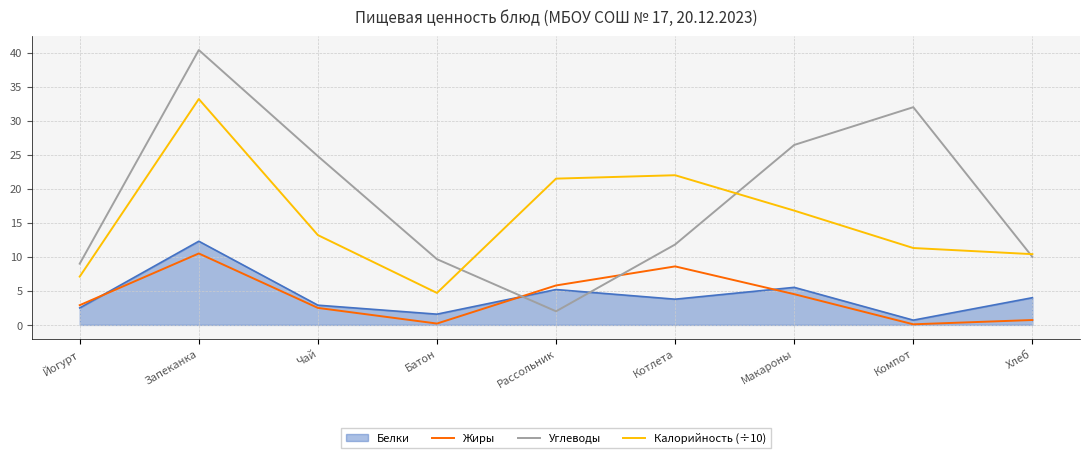

How many interior local valleys does the Углеводы series have?

1